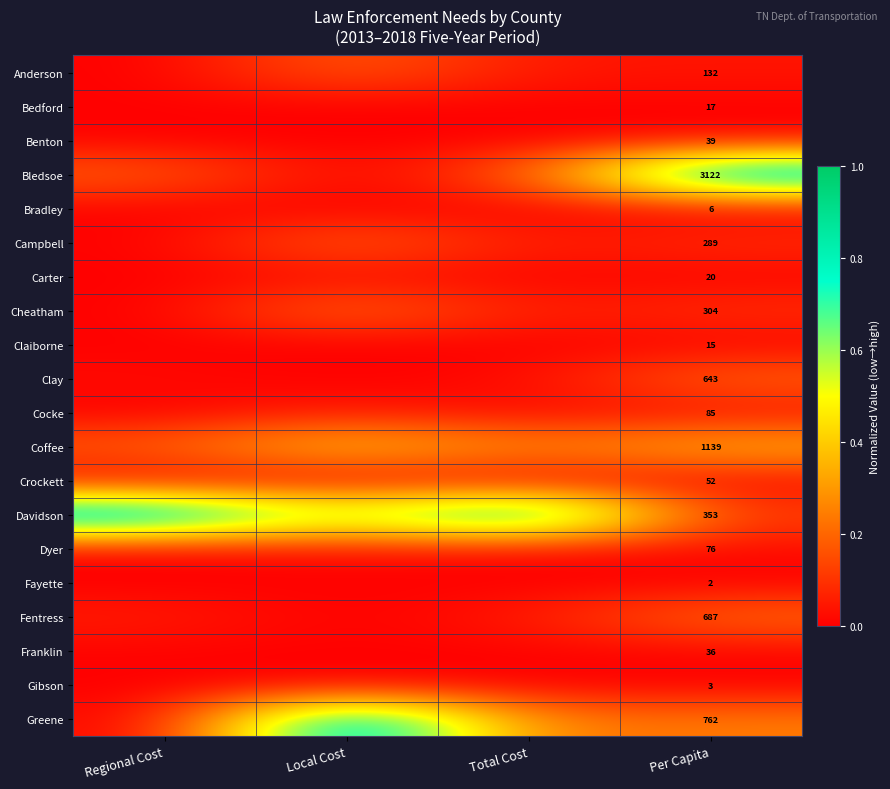

Rank the categories by Claiborne value from lowest to highest.

Local Cost, Total Cost, Regional Cost, Per Capita